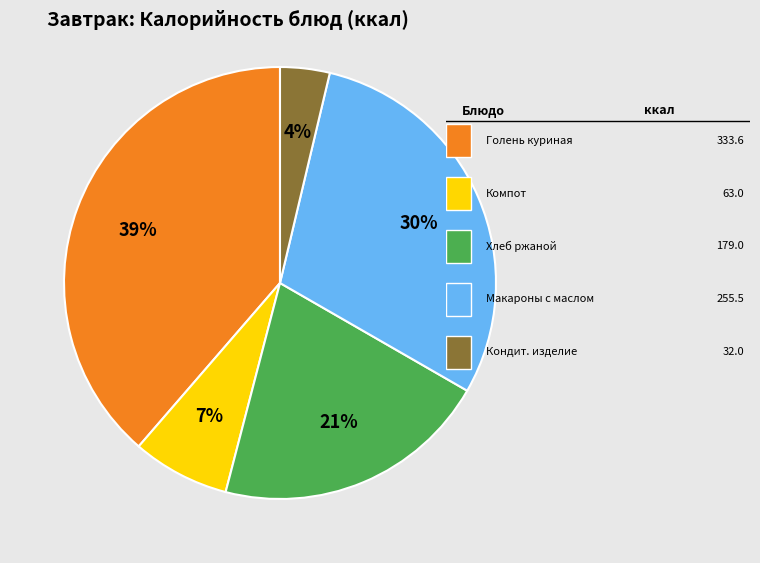

Is there a majority slice in this chart?

No